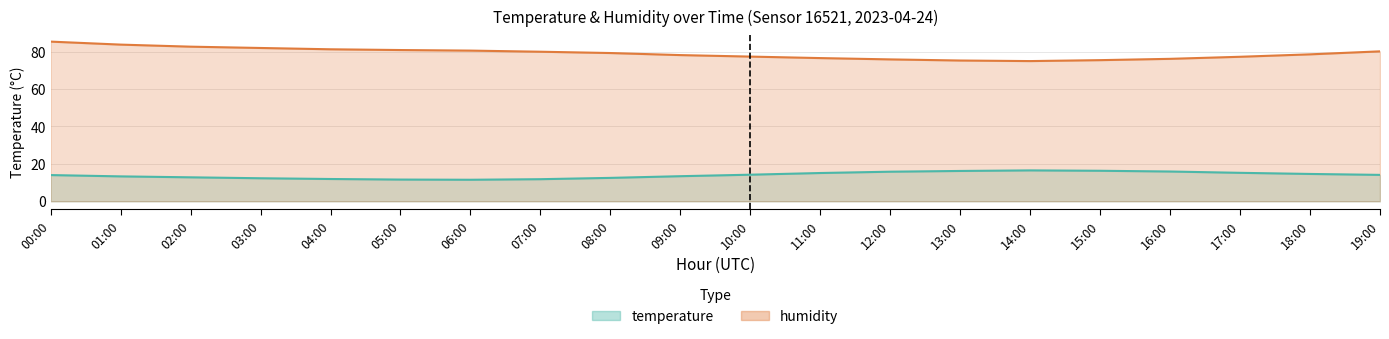

Which series has the largest total across all categories?

humidity